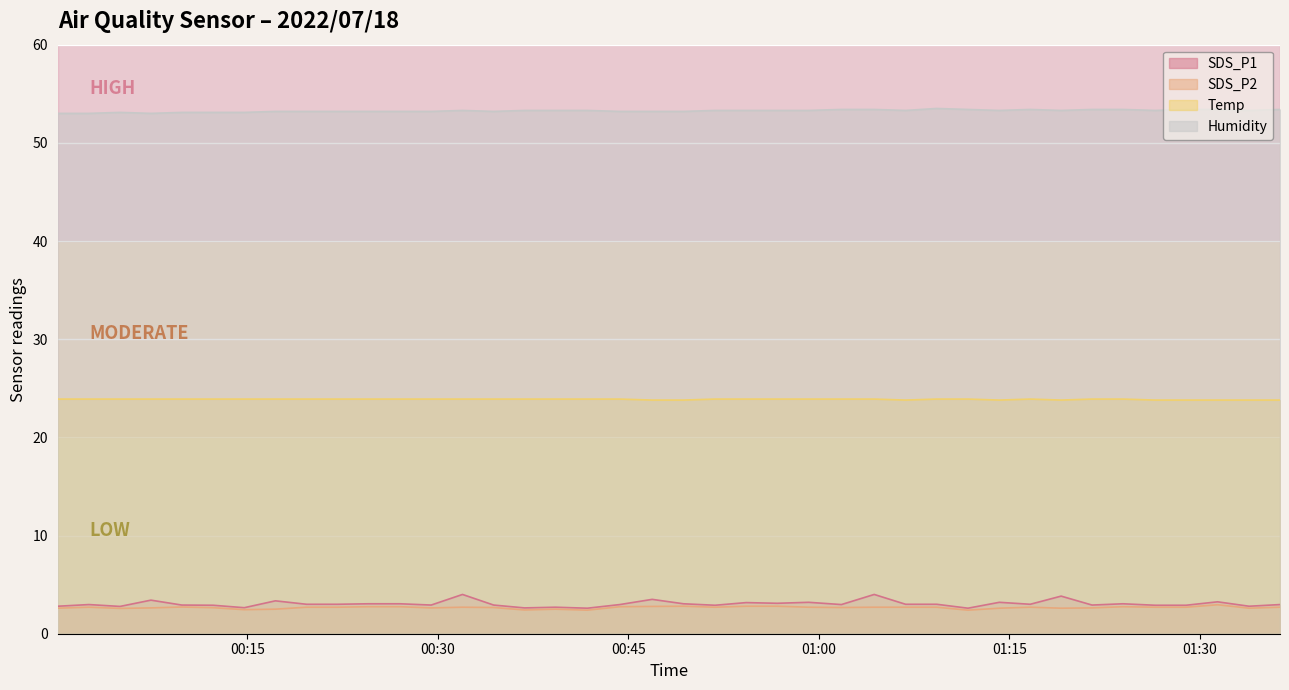

What is the smallest value displayed?

2.4